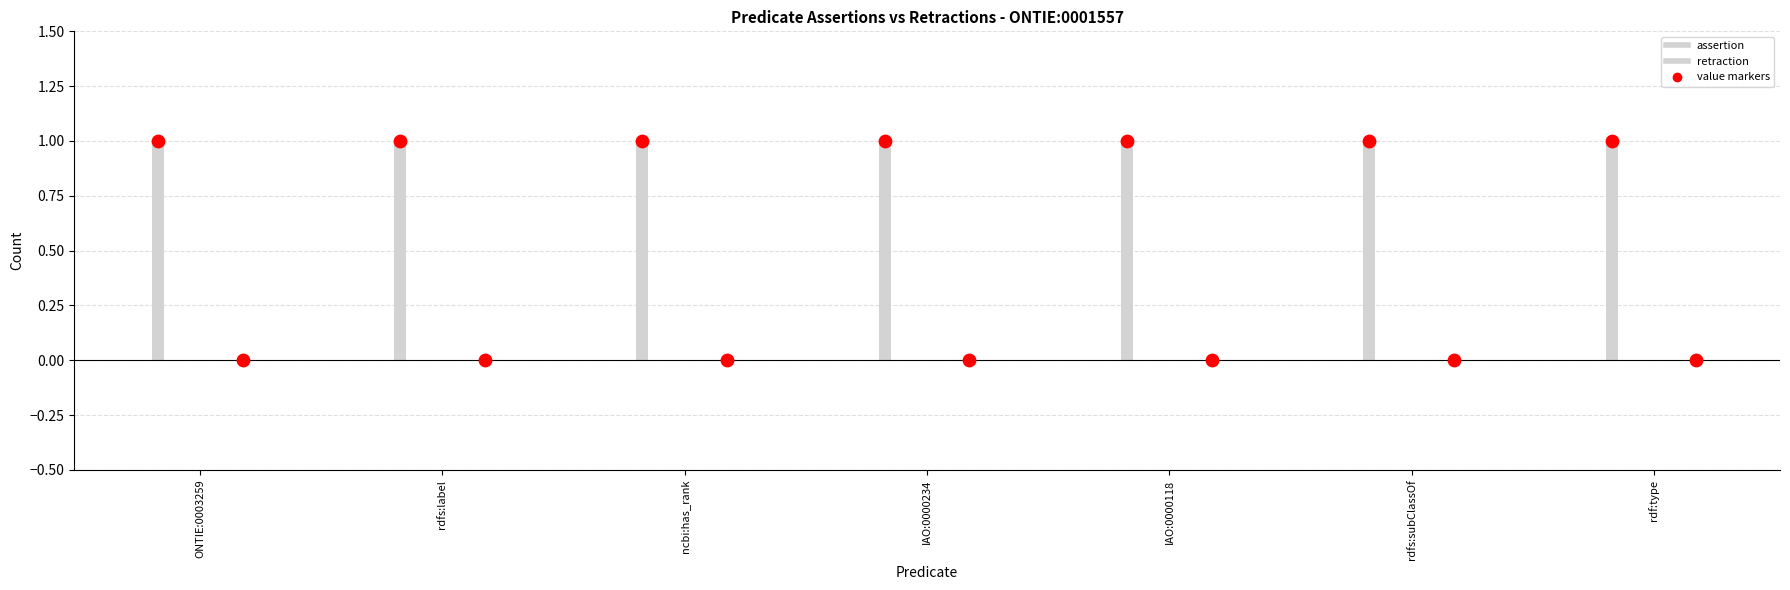

At how many categories does at least one series exceed 0?

7